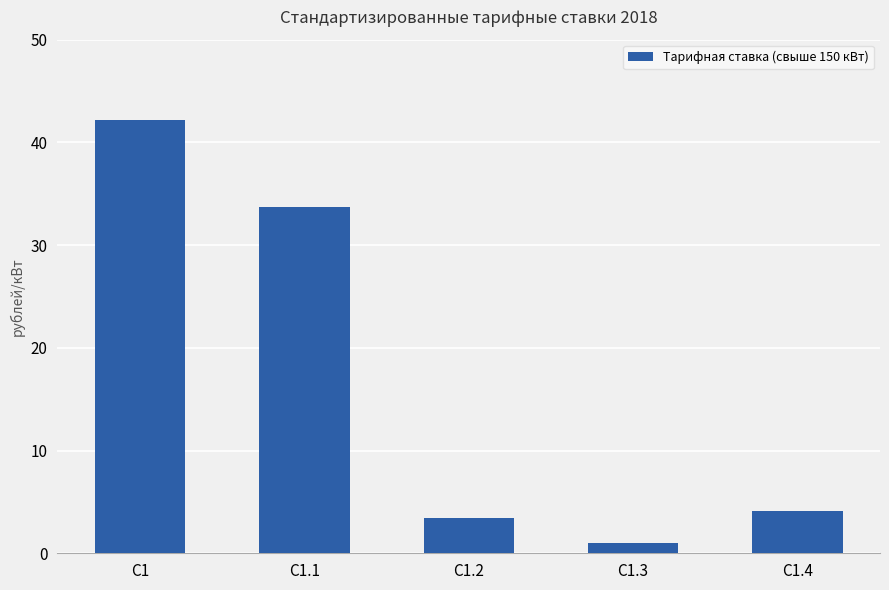

Where is the data nearest to the value 21?

С1.1